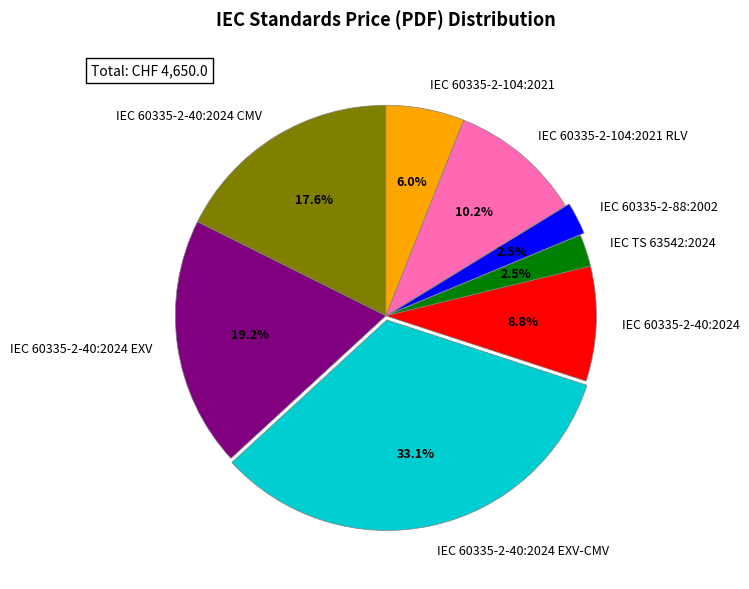

To the nearest percent, what portion does IEC 60335-2-104:2021 RLV represent?

10%